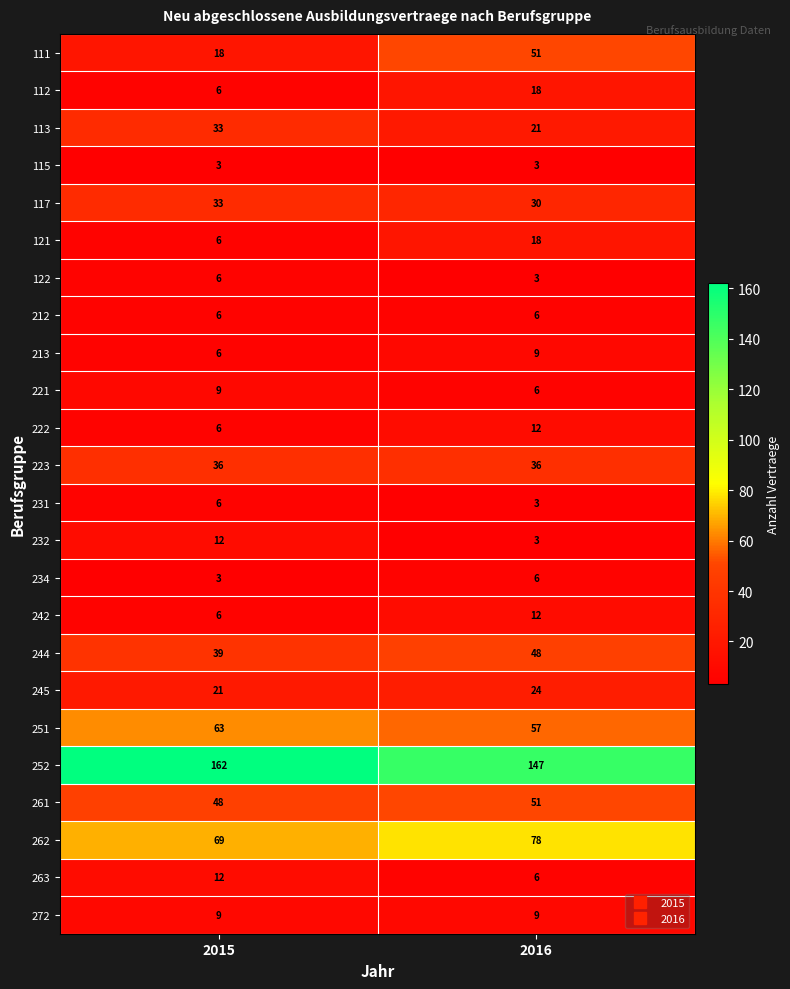

Read the 262 value at 2015.

69